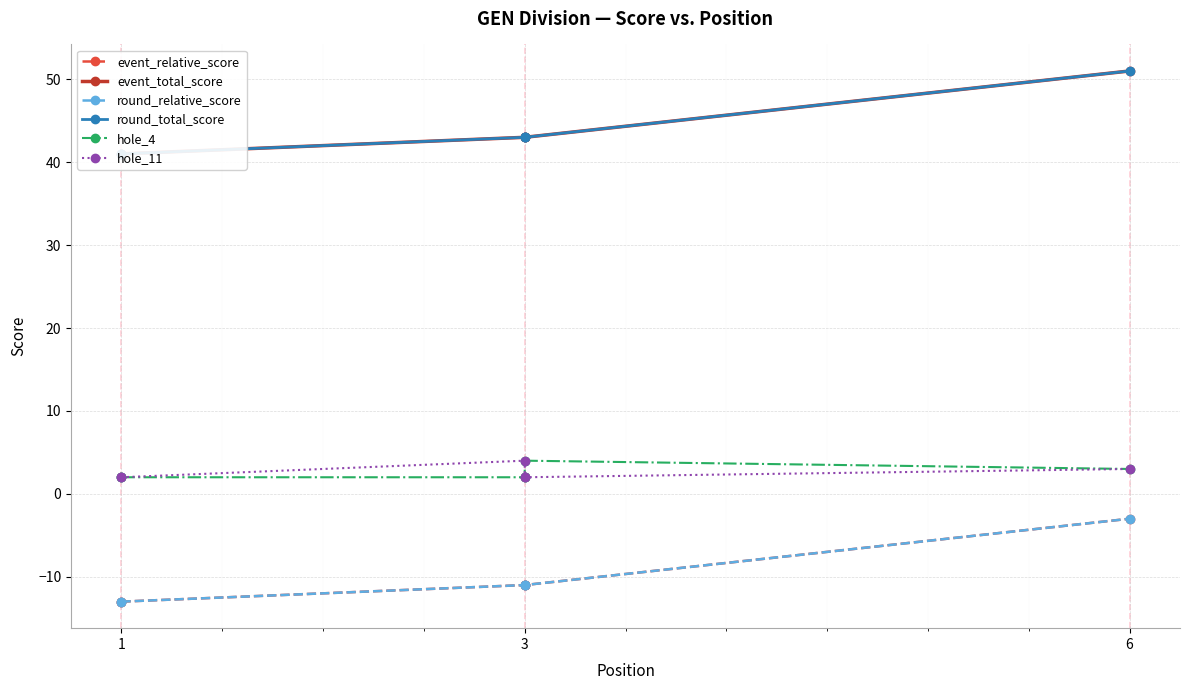

Does the chart display data point markers on the line(s)?

Yes